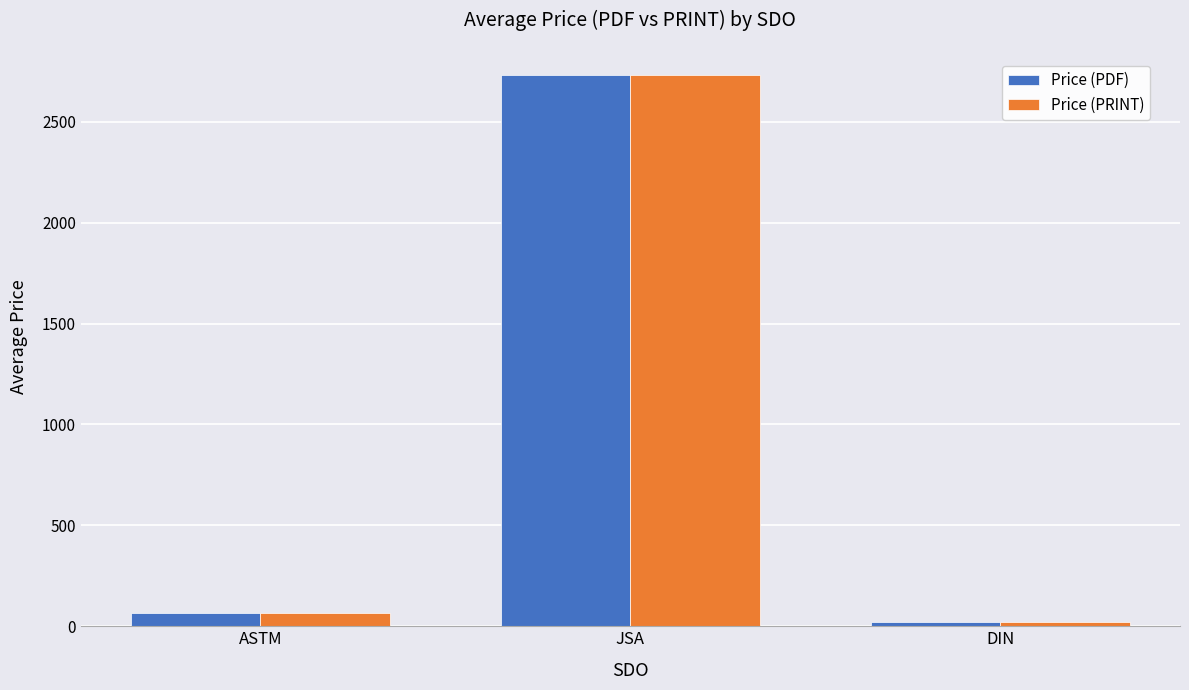

Where is Price (PDF) nearest to the value 1377?

ASTM